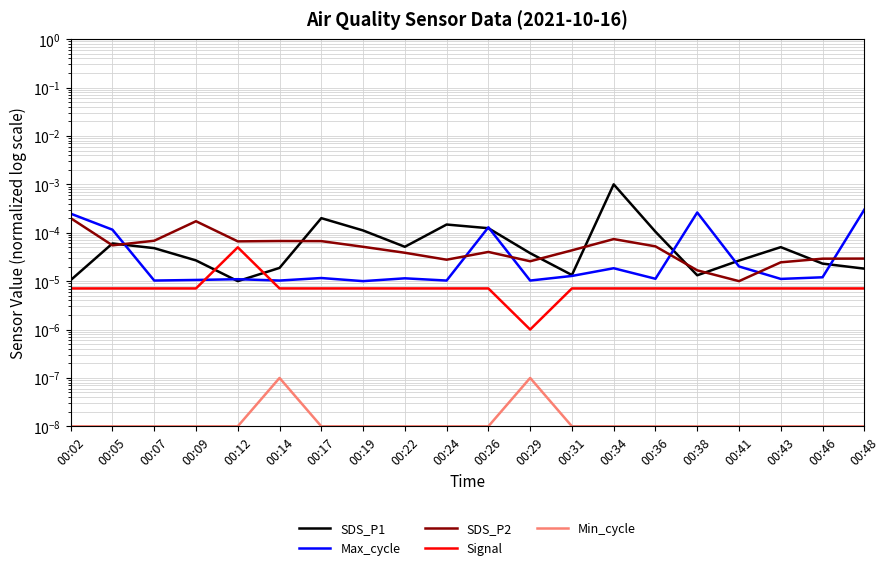

What are all the series names shown in the legend?

SDS_P1, Max_cycle, SDS_P2, Signal, Min_cycle